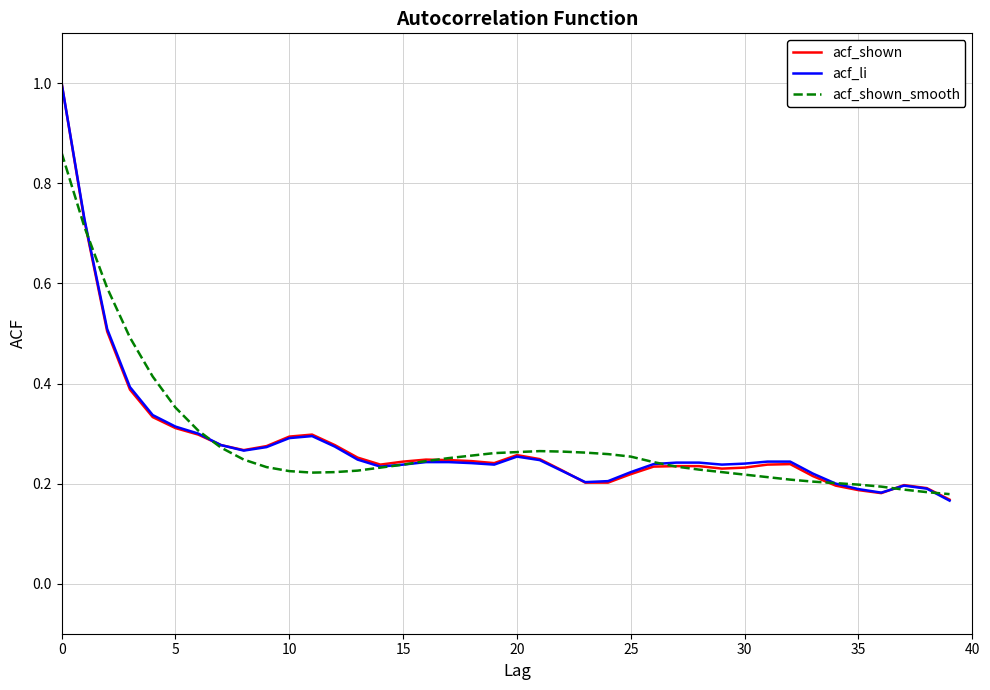

List the series in order of their overall mean, lowest first.

acf_shown, acf_li, acf_shown_smooth